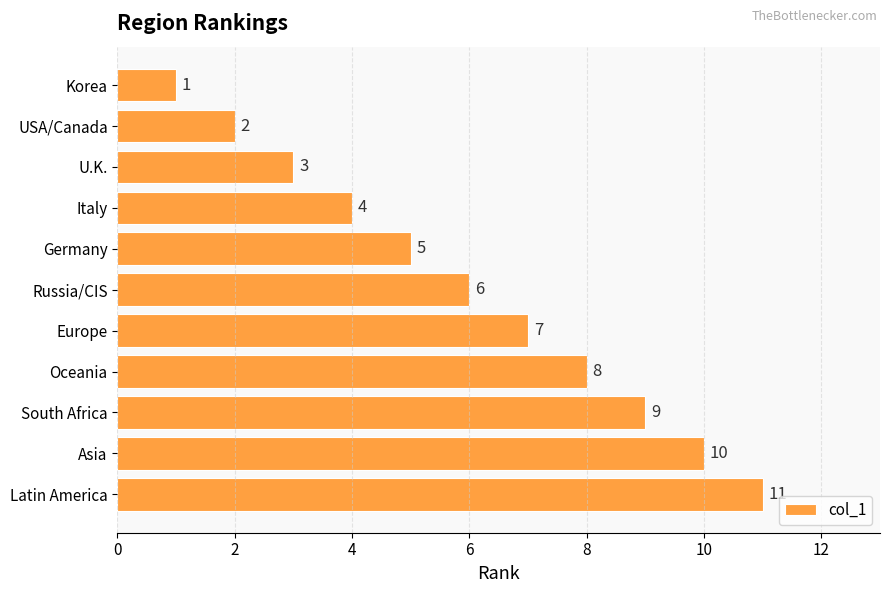

Which label corresponds to the largest value in the chart?

Latin America